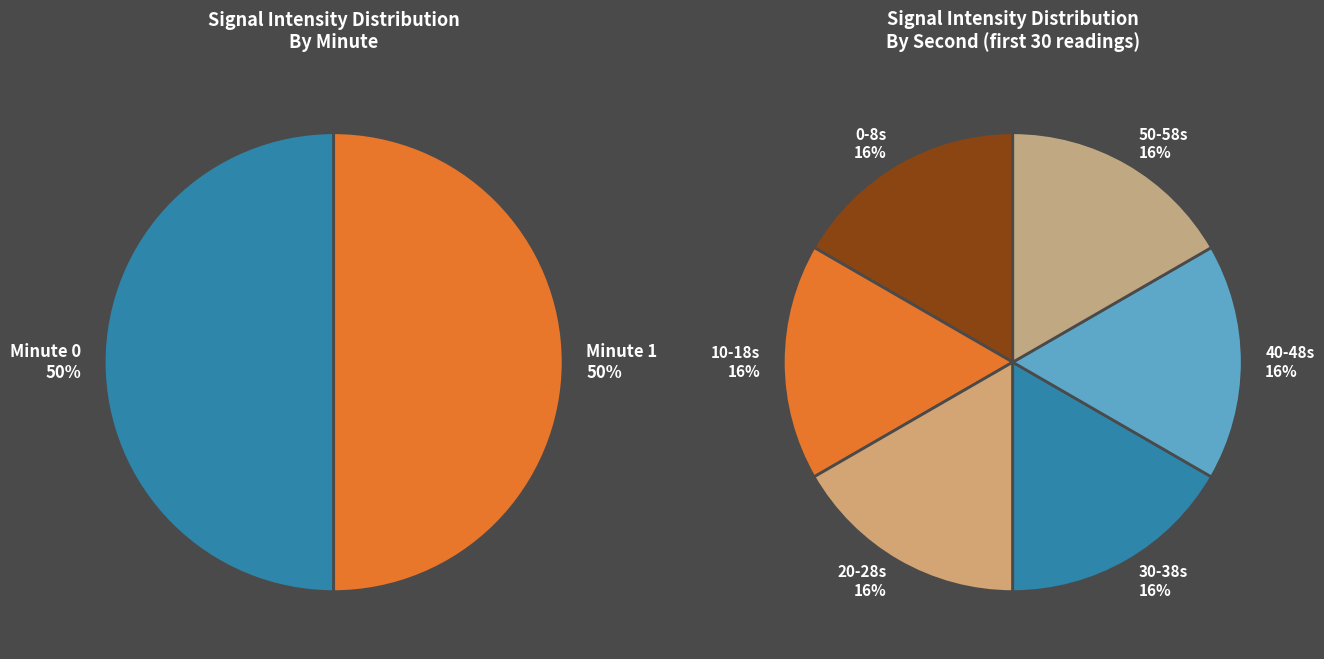

Do 13 and 10 together represent more than half of the pie?

No